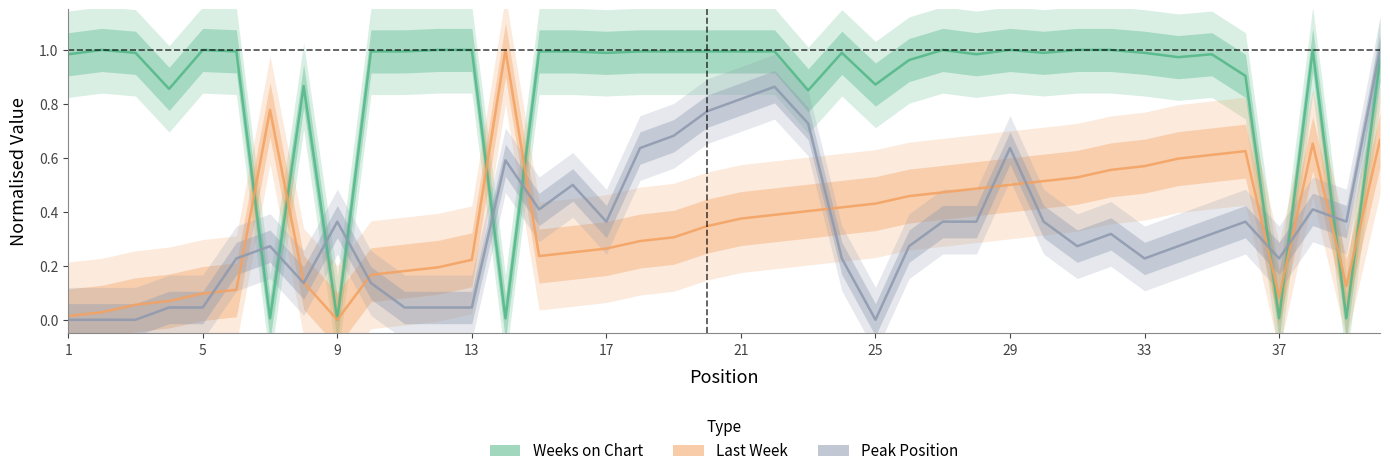

True or false: Last Week has a value of 0.3 at 19.

True